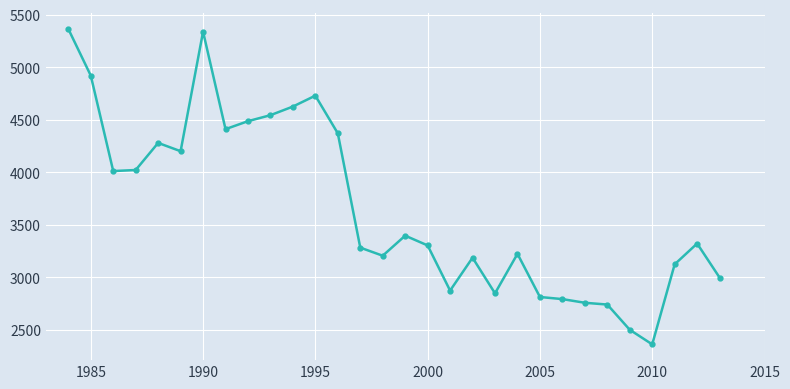

What is the greatest value displayed?

5364